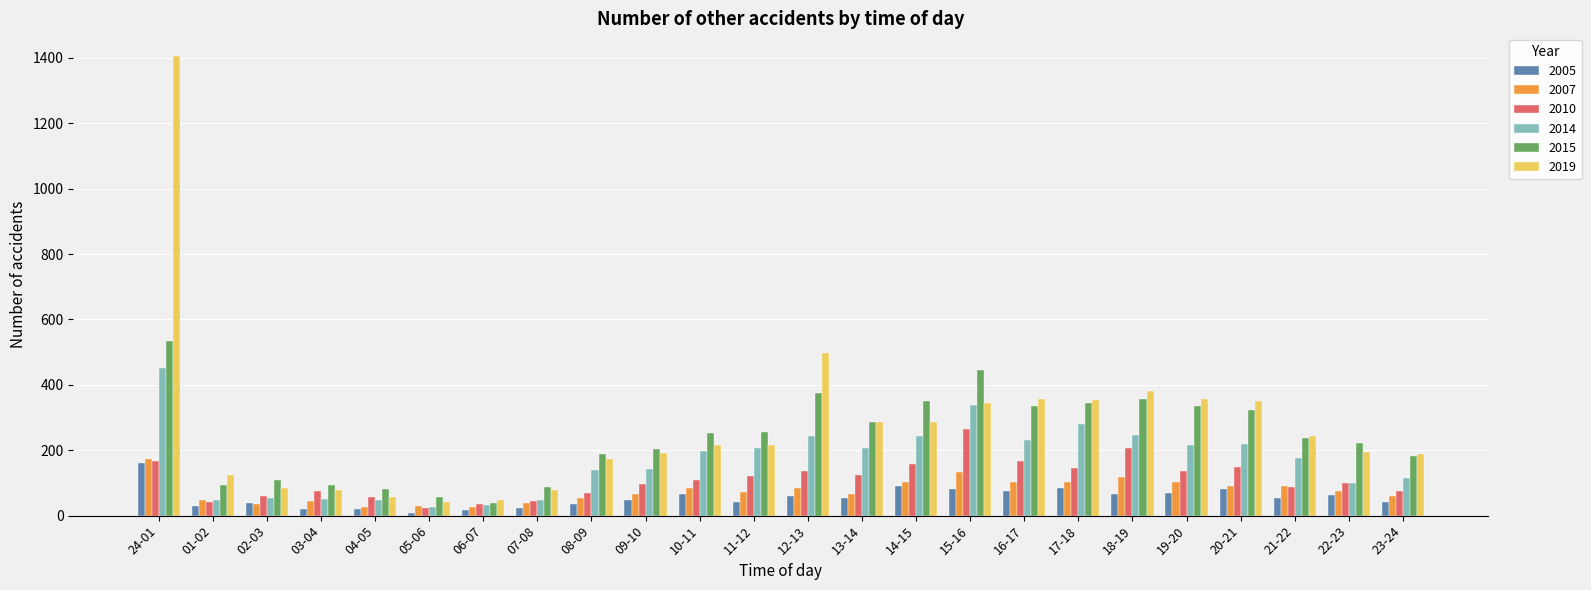

What is the sum of the 2015 values at 12-13 and 05-06?

433